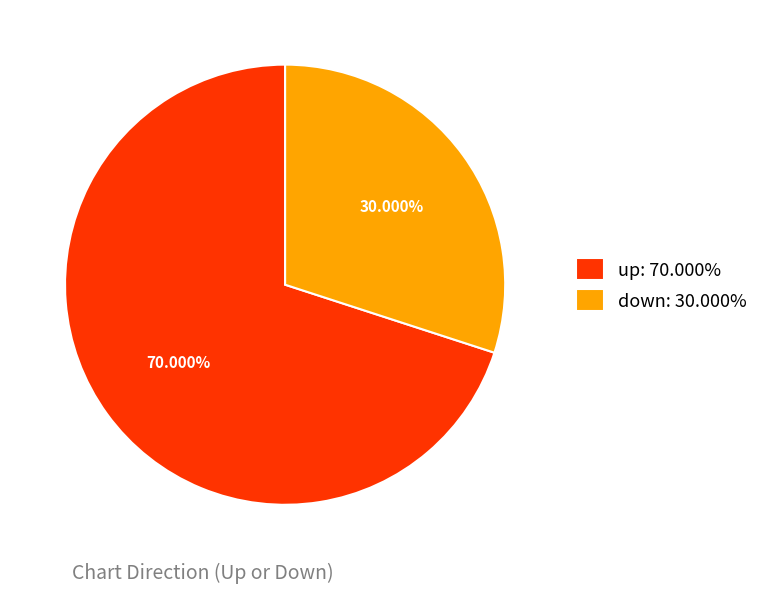

Approximately how many times larger is the value at up: 70.000% compared to down: 30.000%?

2.3